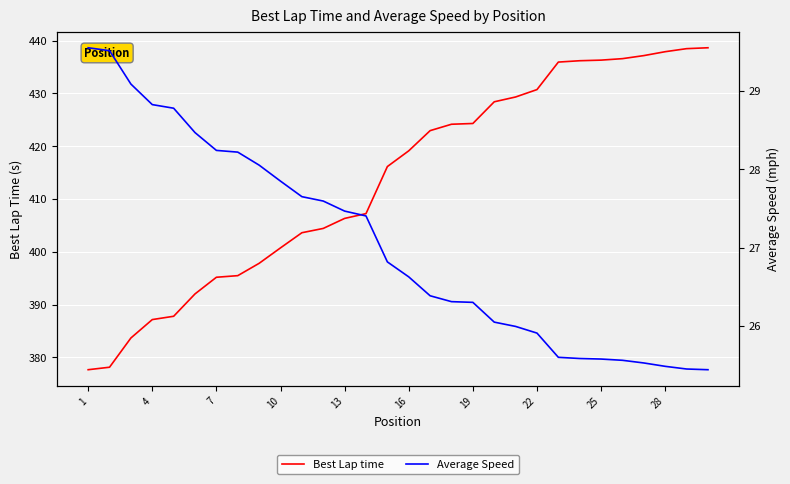

True or false: Best Lap time has a value of 395.2 at 7.

True